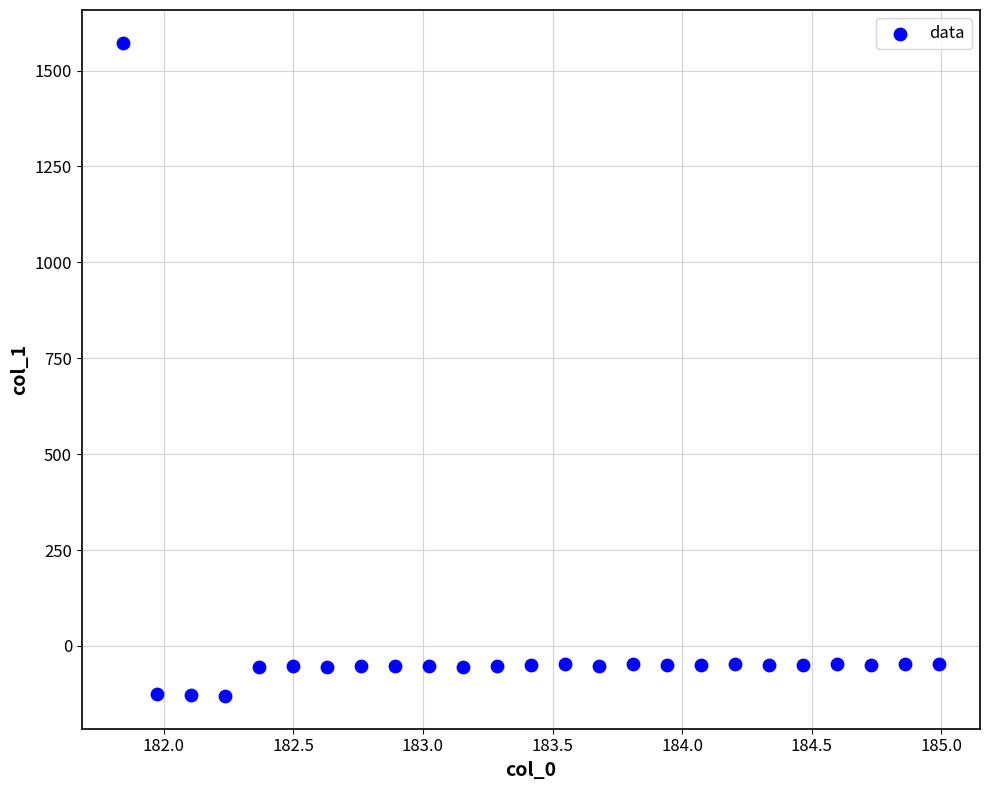

What is the range of X values (max minus min)?

3.1